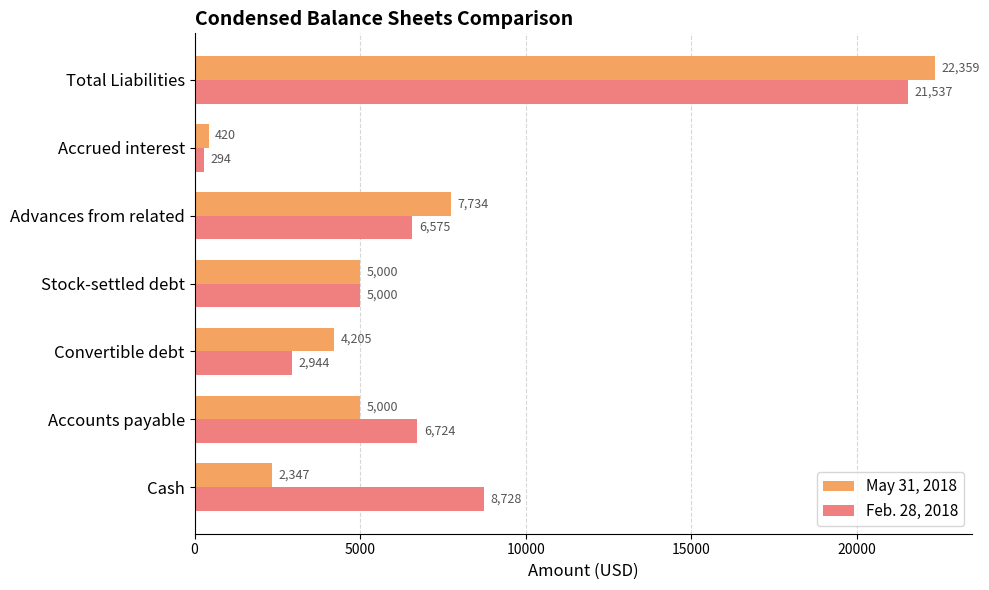

What is the total value across all series at Stock-settled debt?

10000